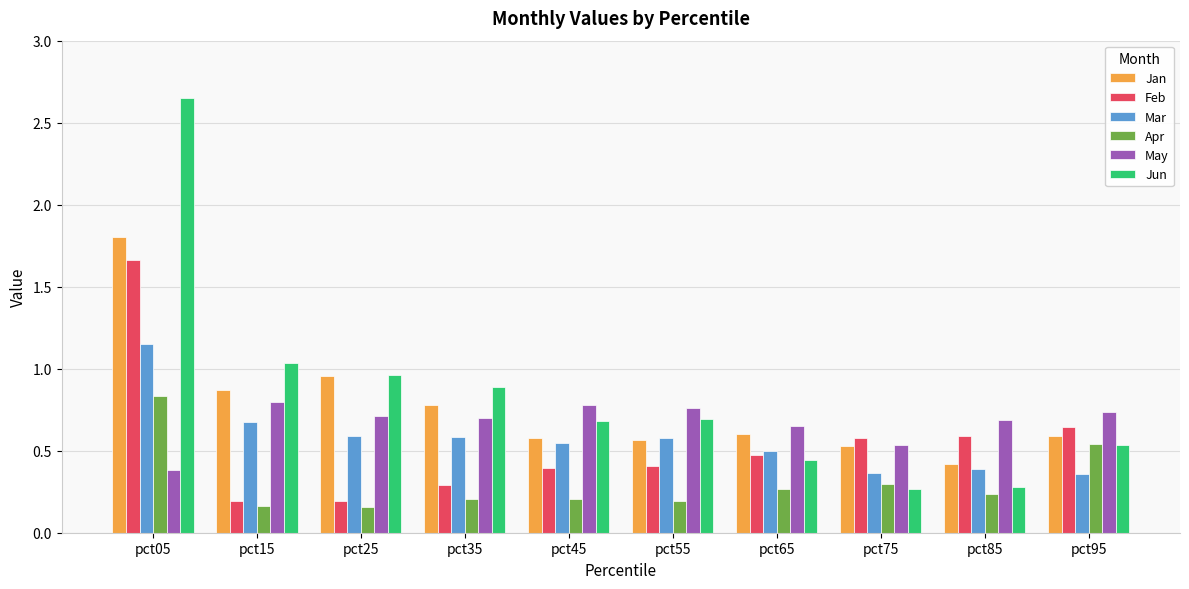

What is the difference between the maximum and second lowest values in the Feb series?

1.5